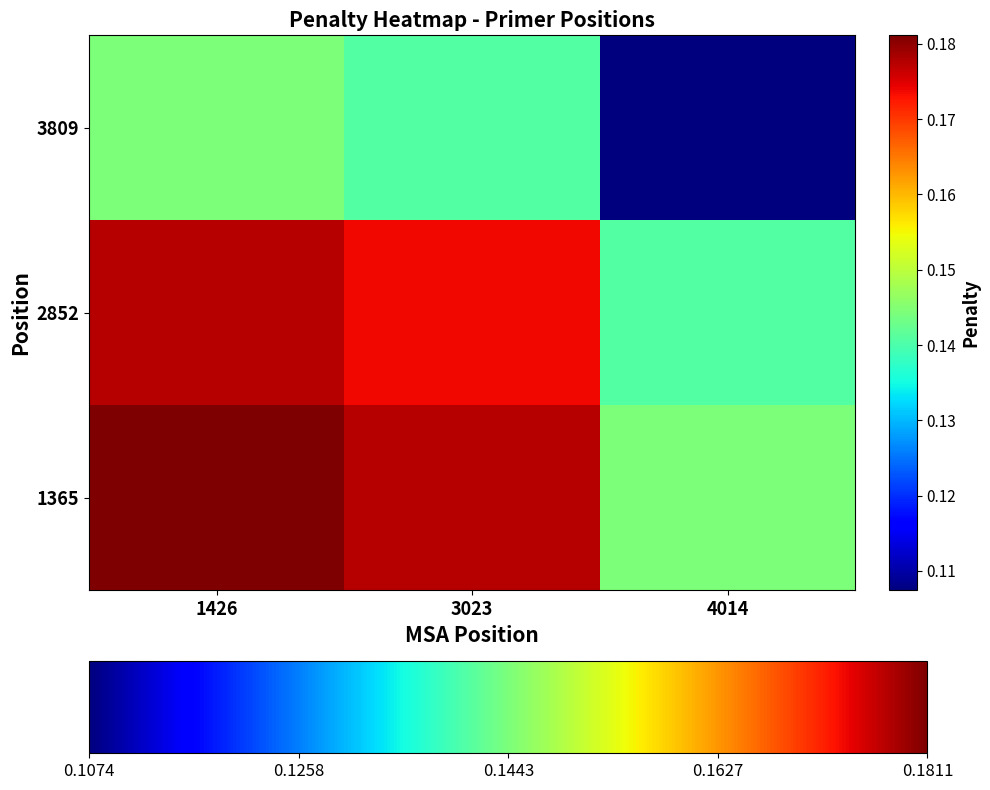

Reading left to right, extract all data points from this chart.

1365: 1426=0.2	3023=0.2	4014=0.1
2852: 1426=0.2	3023=0.2	4014=0.1
3809: 1426=0.1	3023=0.1	4014=0.1